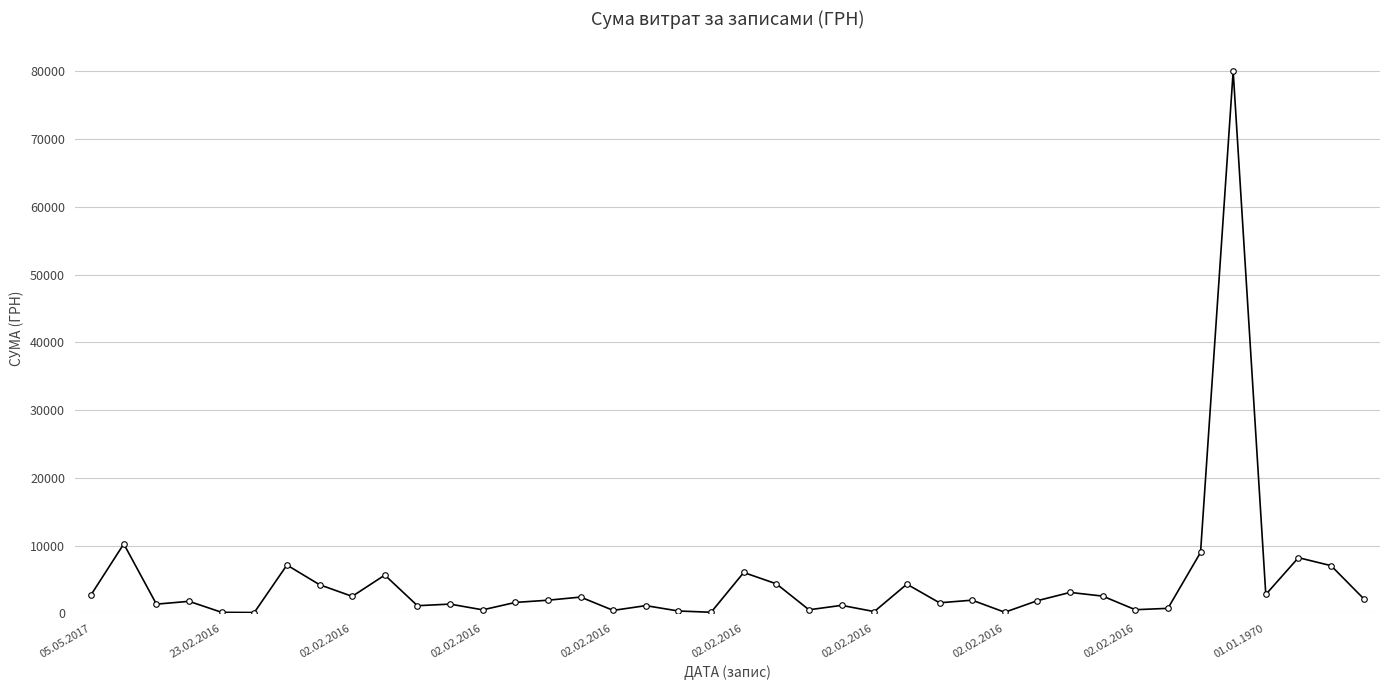

What is the difference between the second highest and minimum values?

10121.7